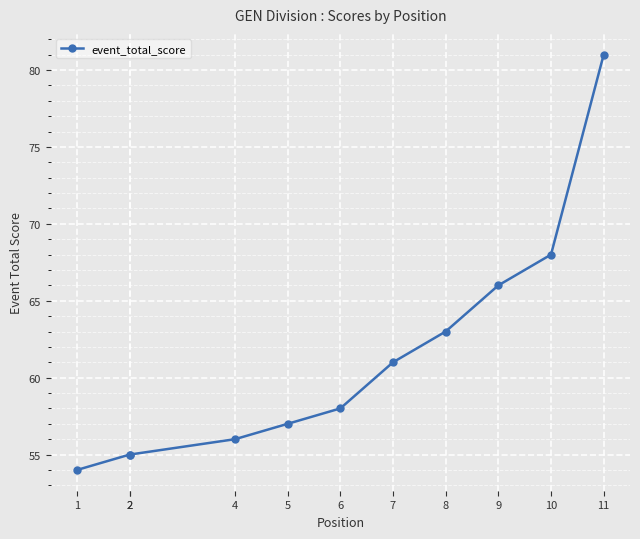

List the labels in order of value, largest first.

11, 10, 9, 8, 7, 6, 5, 4, 2, 2, 1